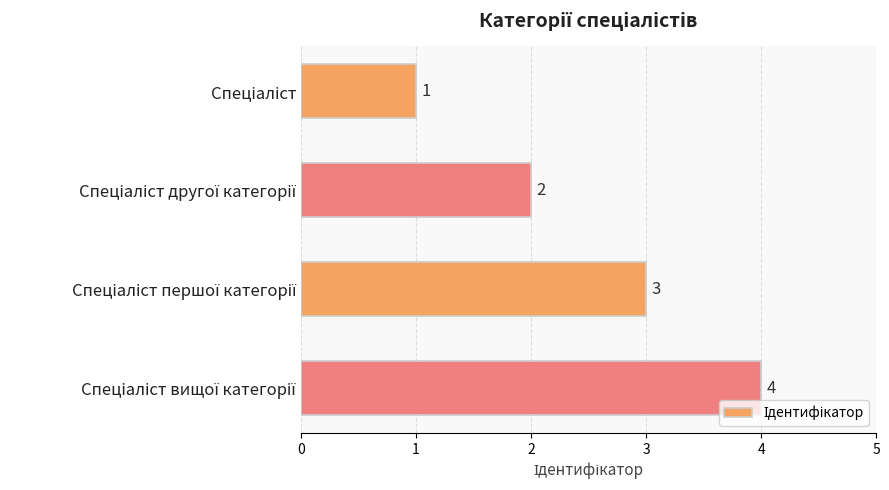

What is the greatest value displayed?

4